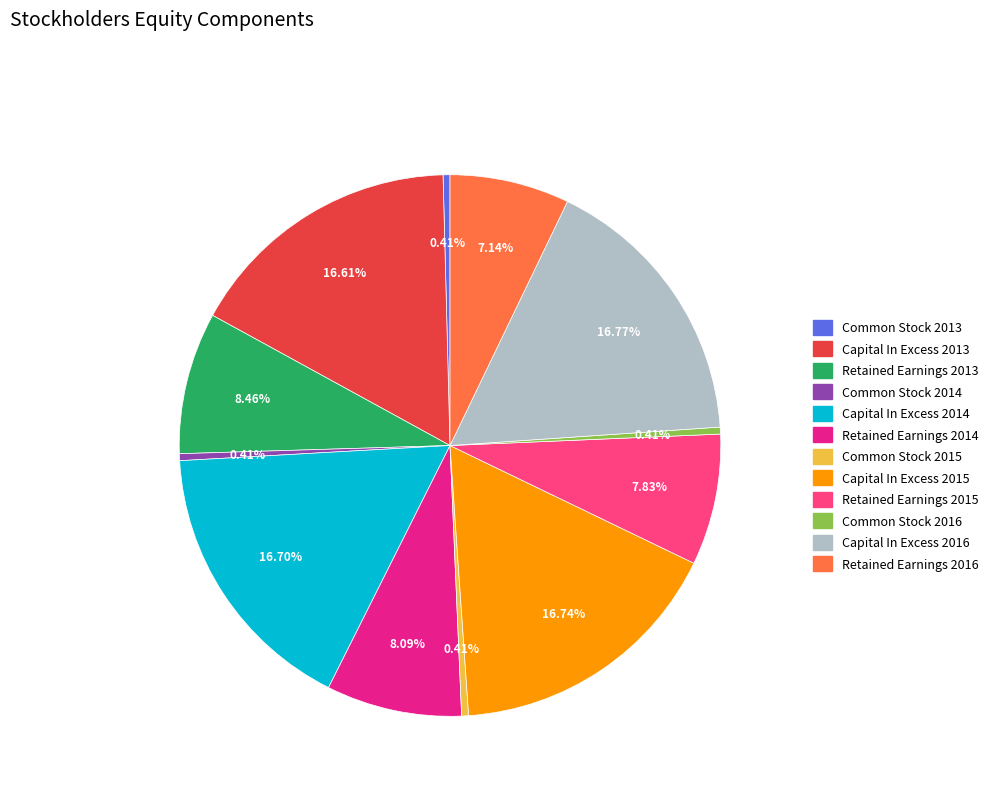

To the nearest percent, what is the difference between the Capital In Excess 2016 and Retained Earnings 2013 slice percentages?

8%